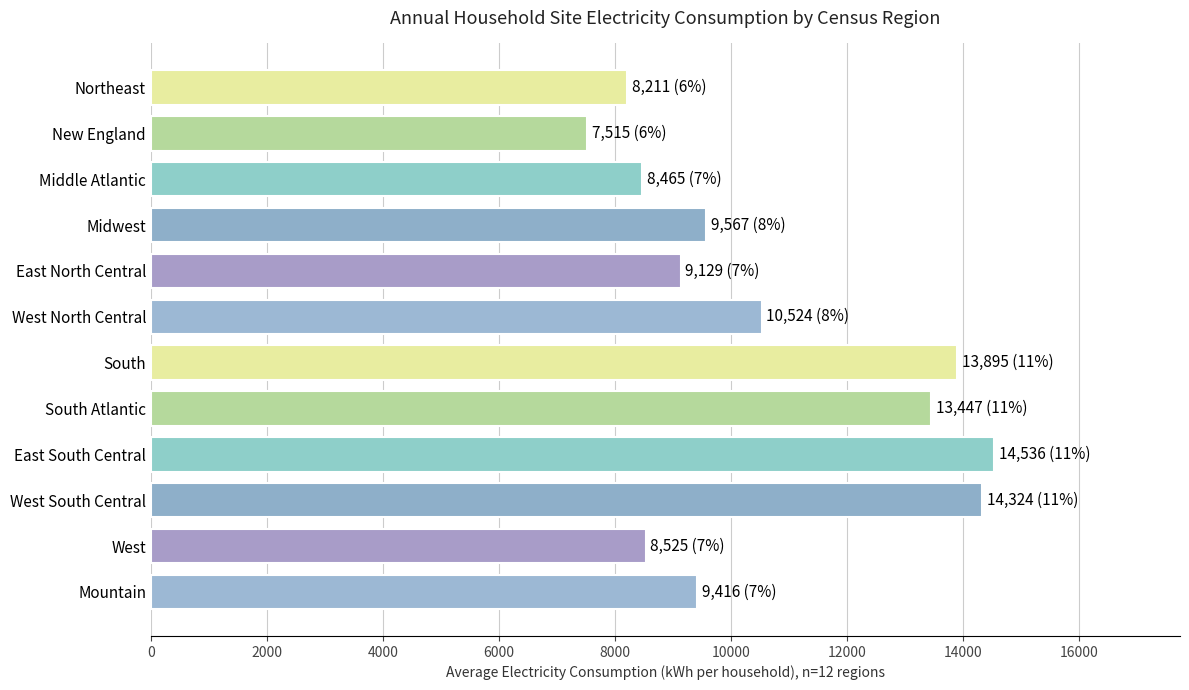

What is the label of the 12th bar from the bottom?

Northeast